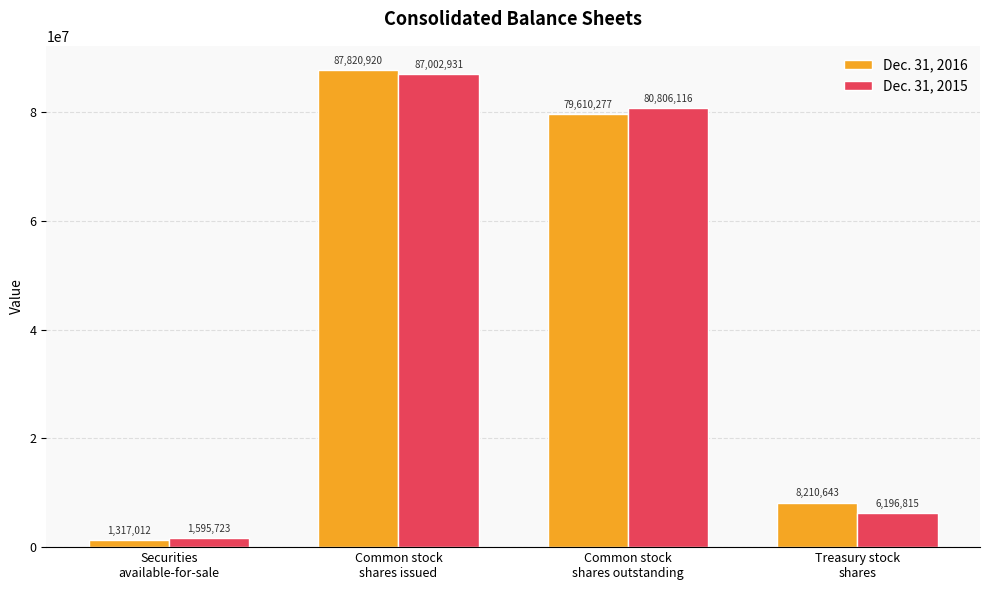

Which series has the largest range (max minus min)?

Dec. 31, 2016